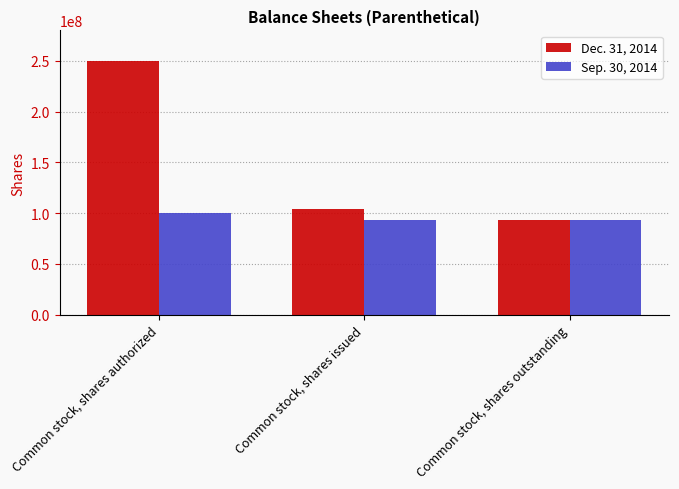

Reading left to right, extract all data points from this chart.

Dec. 31, 2014: Common stock, shares authorized=250000000	Common stock, shares issued=103952000	Common stock, shares outstanding=93422721
Sep. 30, 2014: Common stock, shares authorized=100000000	Common stock, shares issued=93422721	Common stock, shares outstanding=93422721